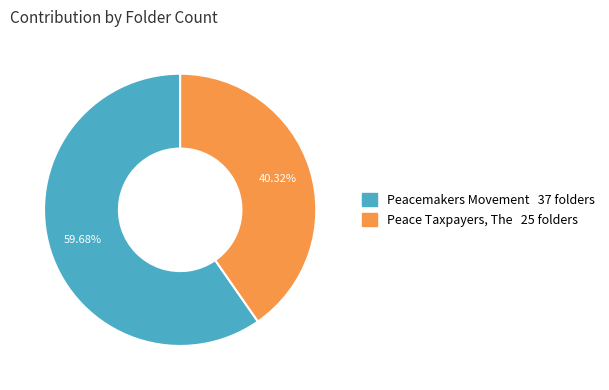

Between Peace Taxpayers, The and Peacemakers Movement, which is larger?

Peacemakers Movement